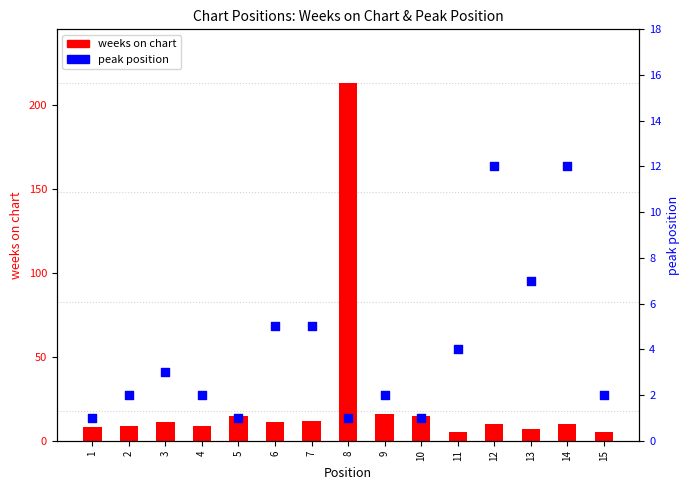

At how many categories does at least one series exceed 50?

1